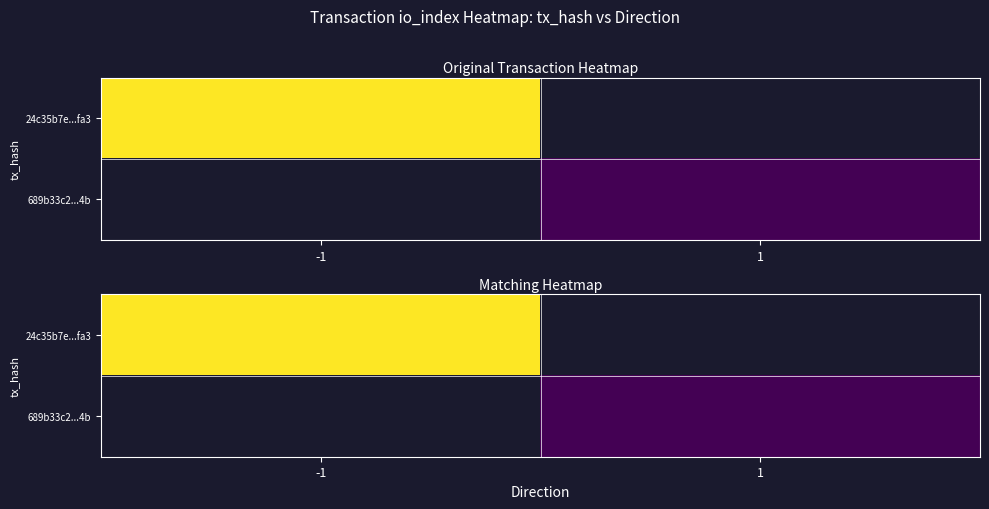

How many categories are shown in the chart?

2